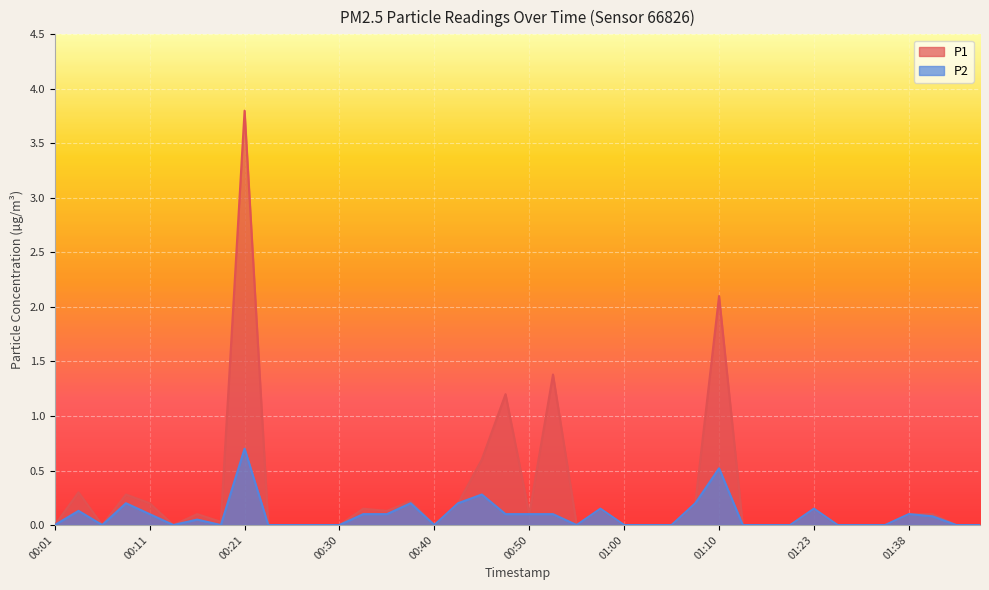

True or false: P1 has more than 1 points higher than both neighbors.

True